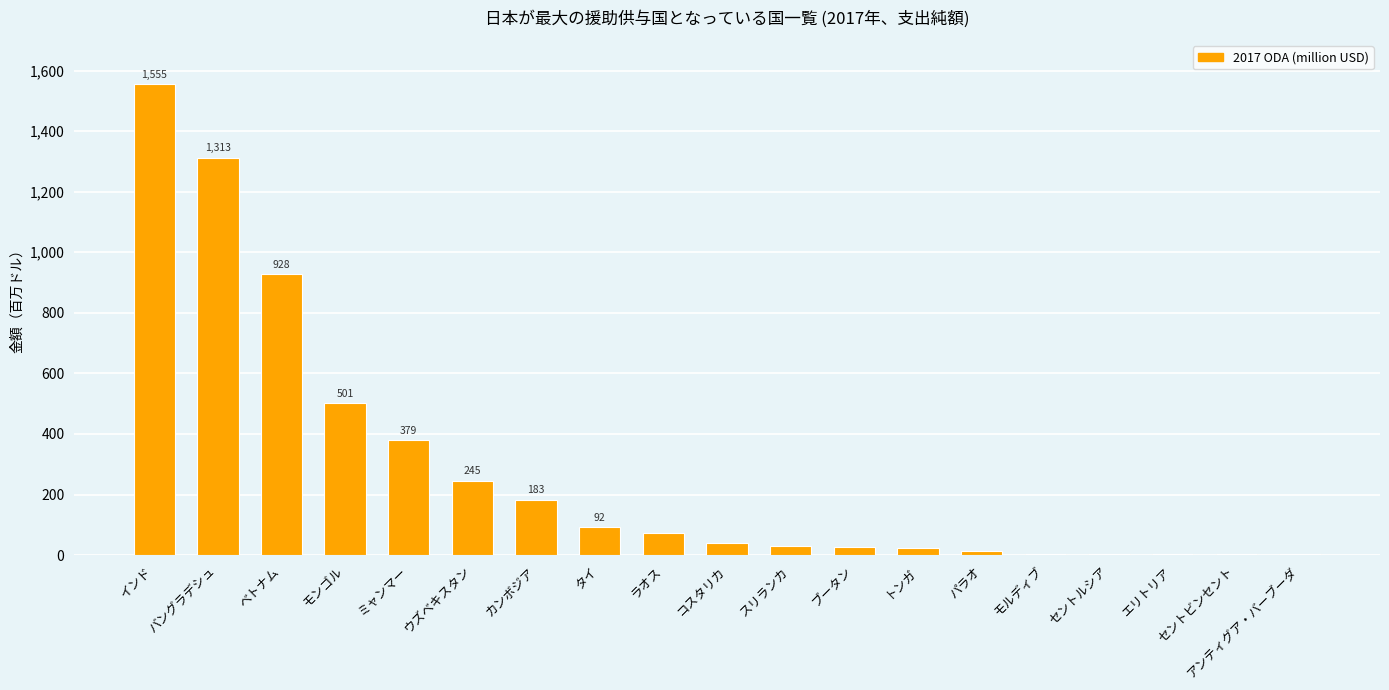

The chart shows a value of 504.9 at バングラデシュ. True or false?

False